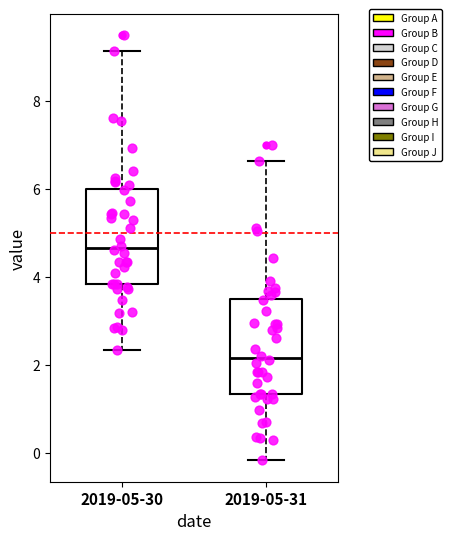

Which box's median line is the lowest?

2019-05-31